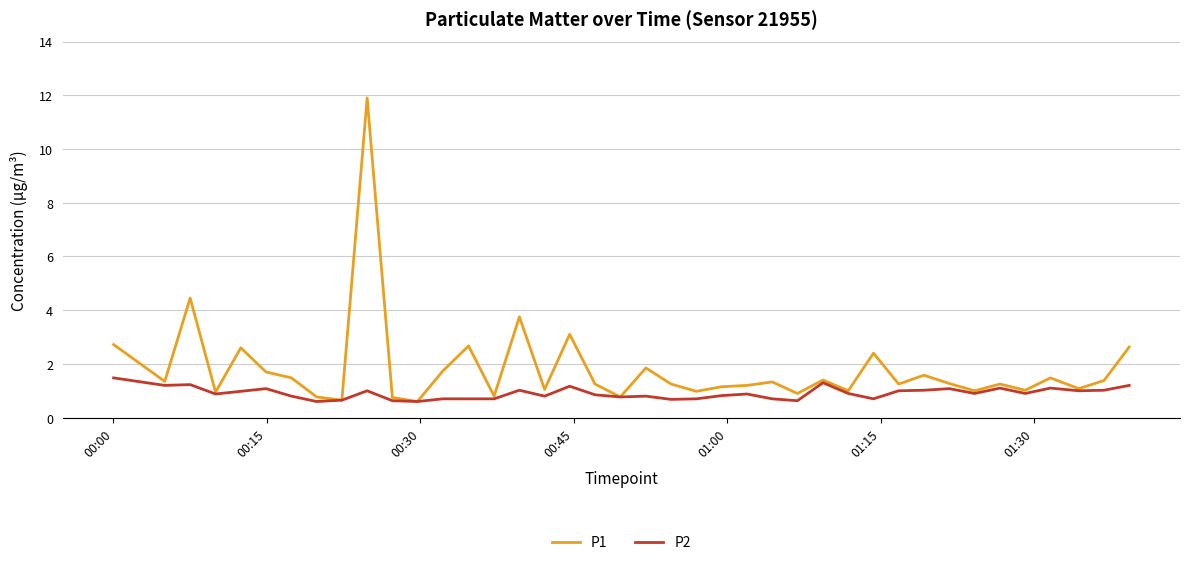

What is the maximum value shown in the chart?

11.9